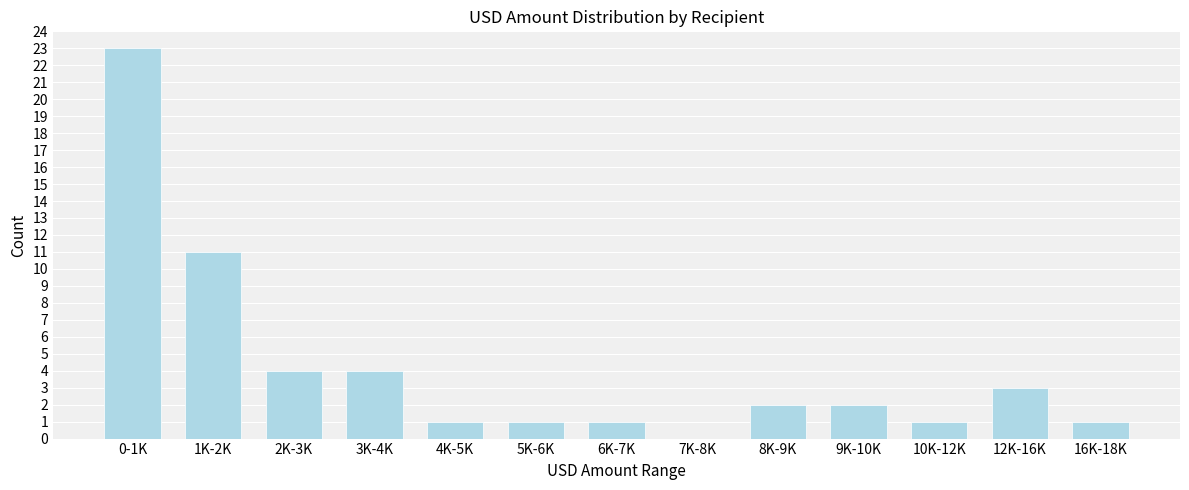

Reading left to right, what are all the values shown in this chart?

0-1K=23	1K-2K=11	2K-3K=4	3K-4K=4	4K-5K=1	5K-6K=1	6K-7K=1	7K-8K=0	8K-9K=2	9K-10K=2	10K-12K=1	12K-16K=3	16K-18K=1